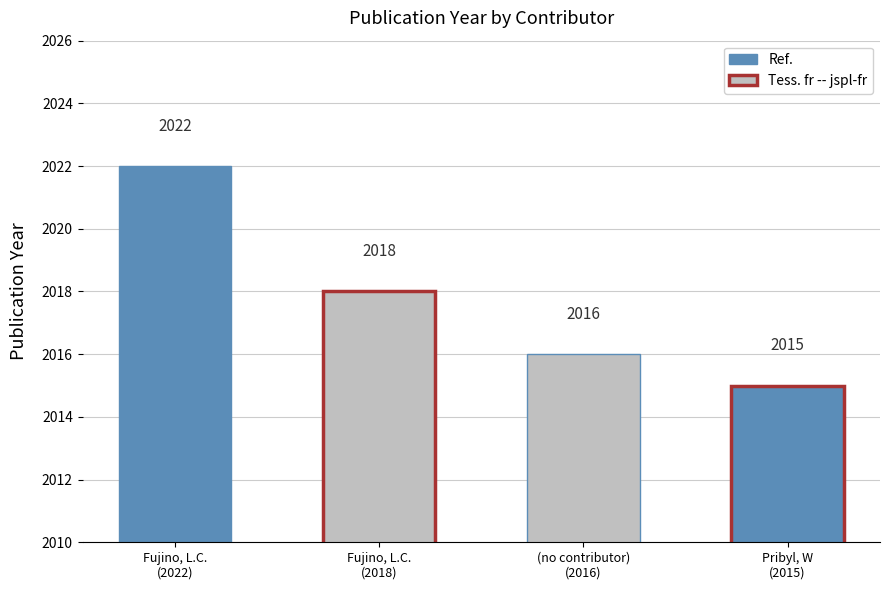

Does the chart contain stacked bars?

No